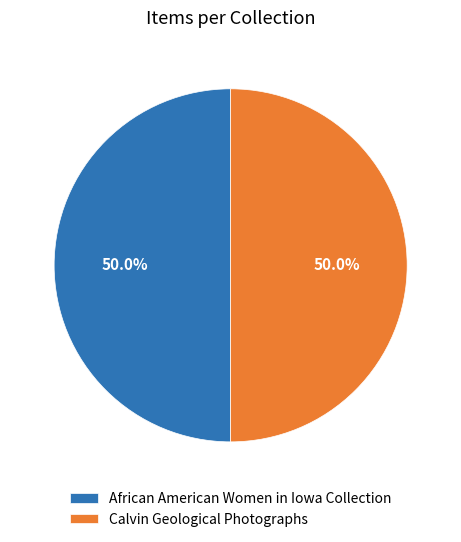

Approximately how many times larger is the value at Calvin Geological Photographs compared to African American Women in Iowa Collection?

1.0